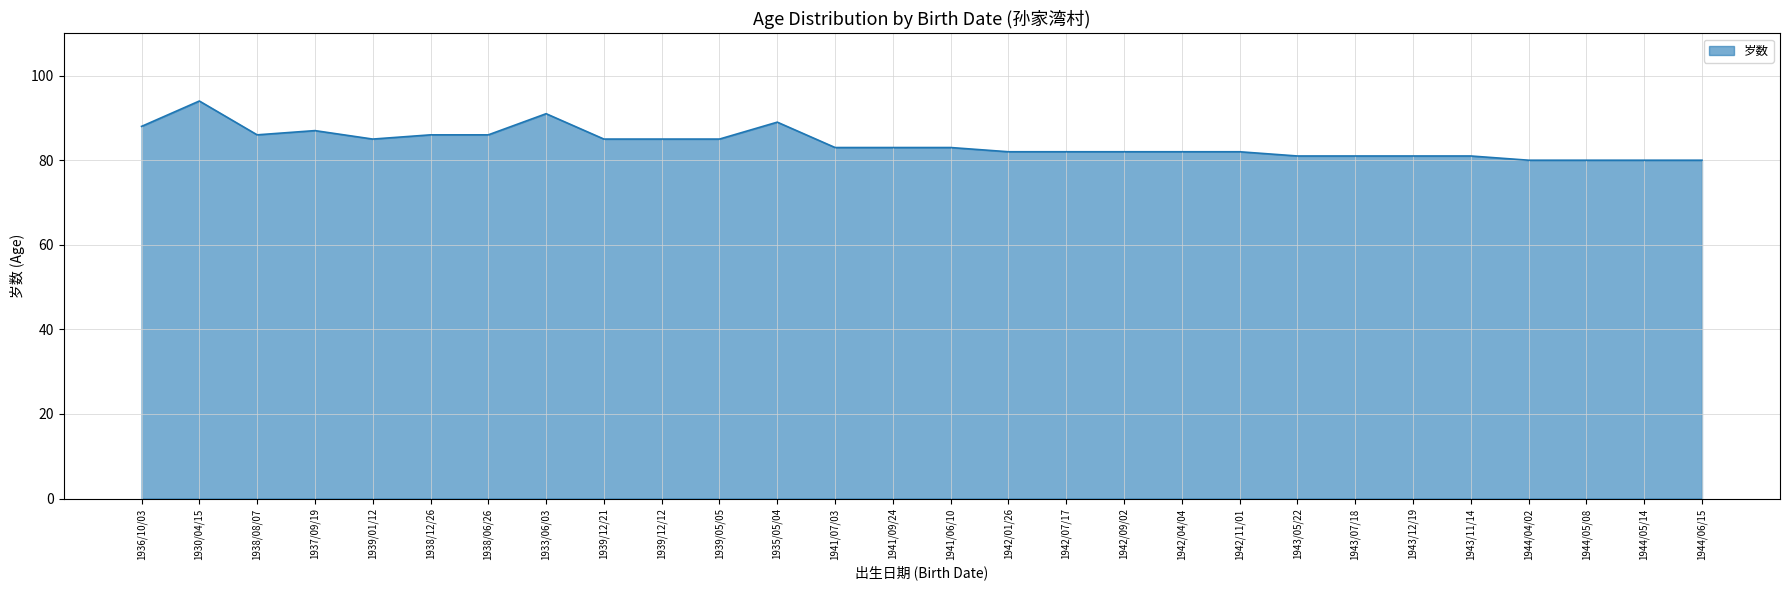

What position from the left is 1942/04/04?

19